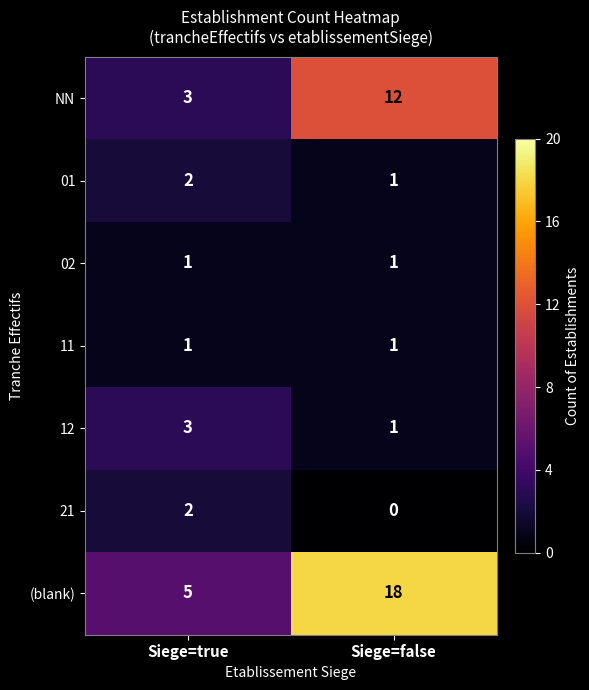

Reading right to left, what are all the values shown in this chart?

NN: 12	3
01: 1	2
02: 1	1
11: 1	1
12: 1	3
21: 0	2
(blank): 18	5